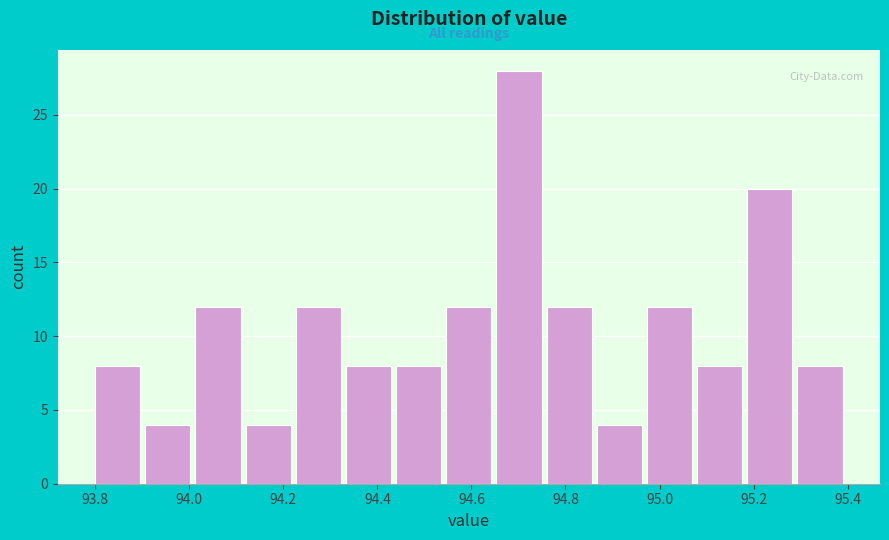

How tall is the bar that spans 93.90 to 94.02 on the x-axis? Neither the bar edges nor the heights are printed on the chart, so give them approximately, as read against the axes.

4